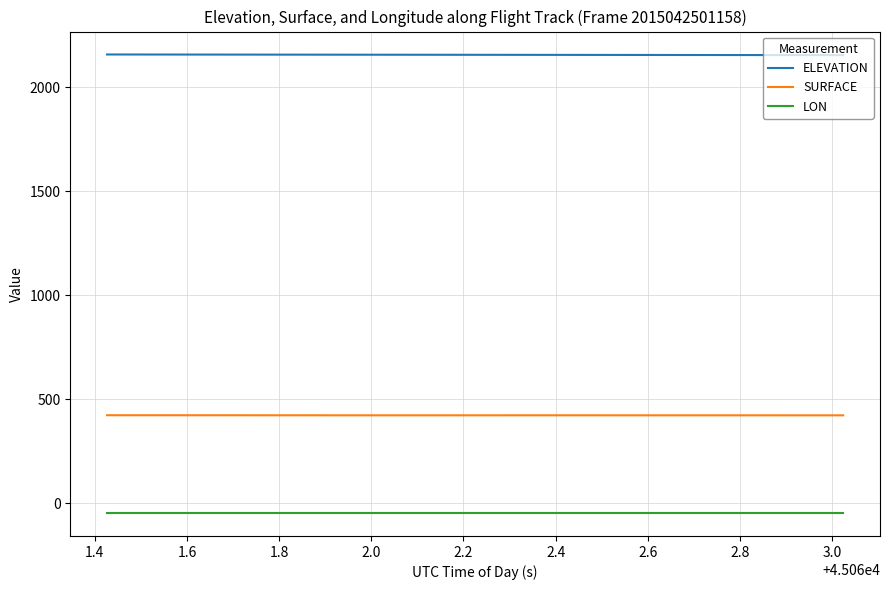

What are all the series names shown in the legend?

ELEVATION, SURFACE, LON